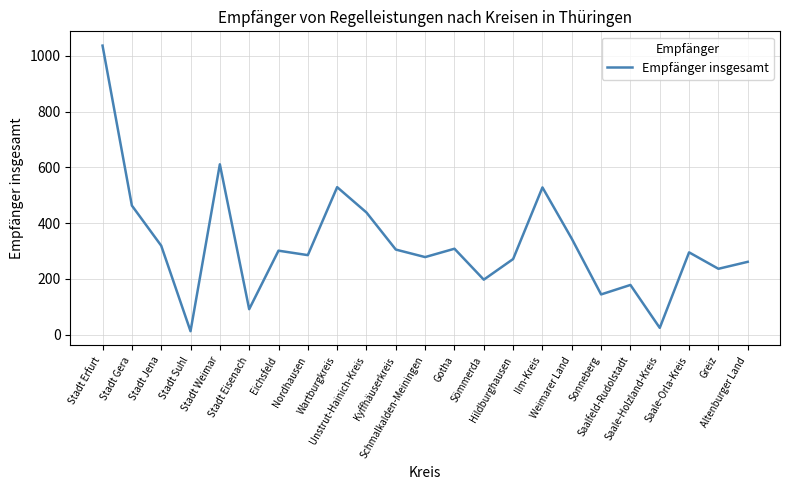

Where does the data first go above 295?

Stadt Erfurt